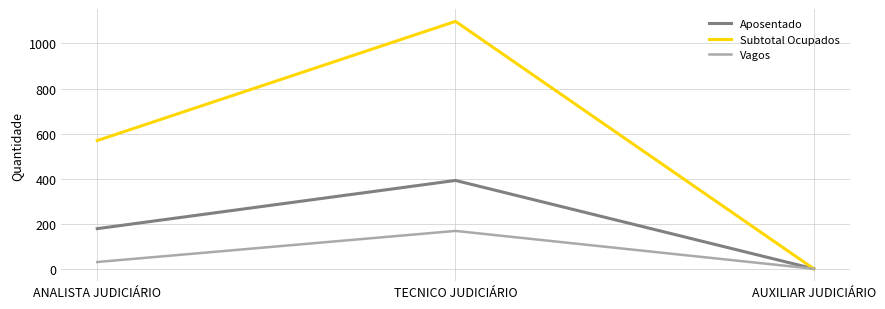

How many series are shown in this chart?

3